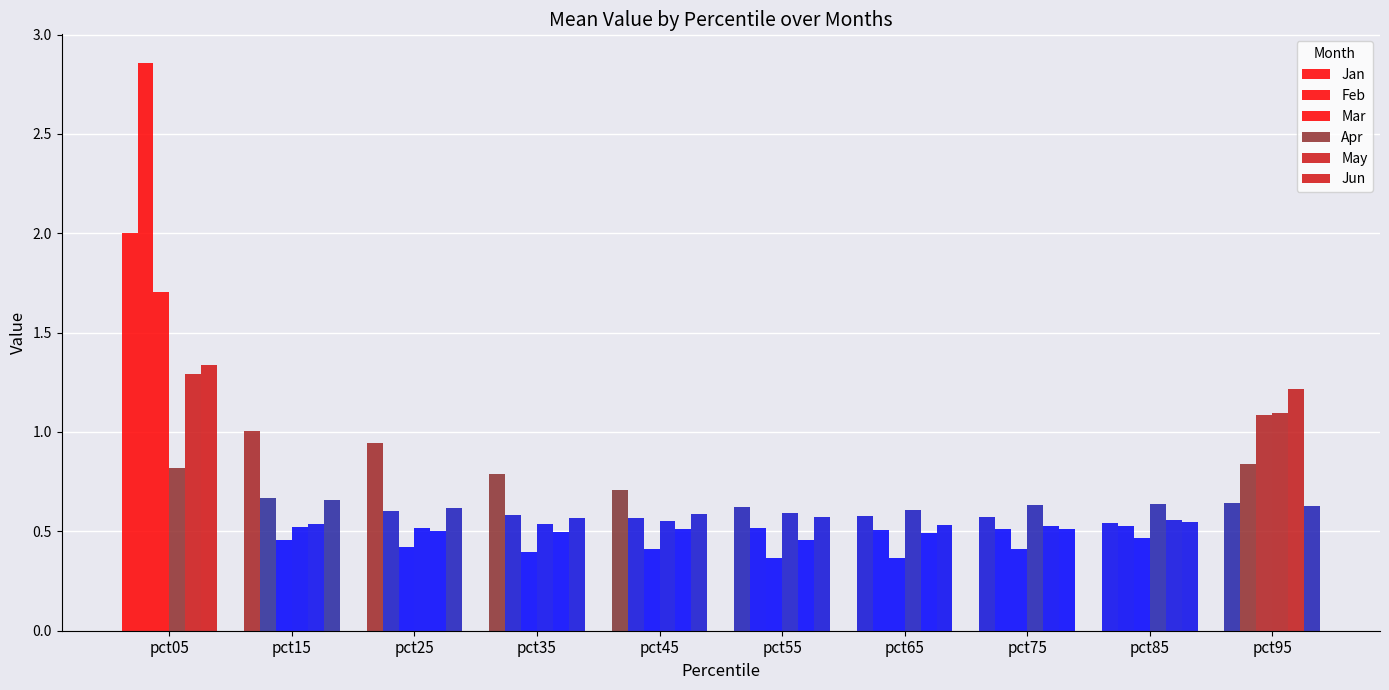

Is it true that Feb equals 0.7 at pct85?

False